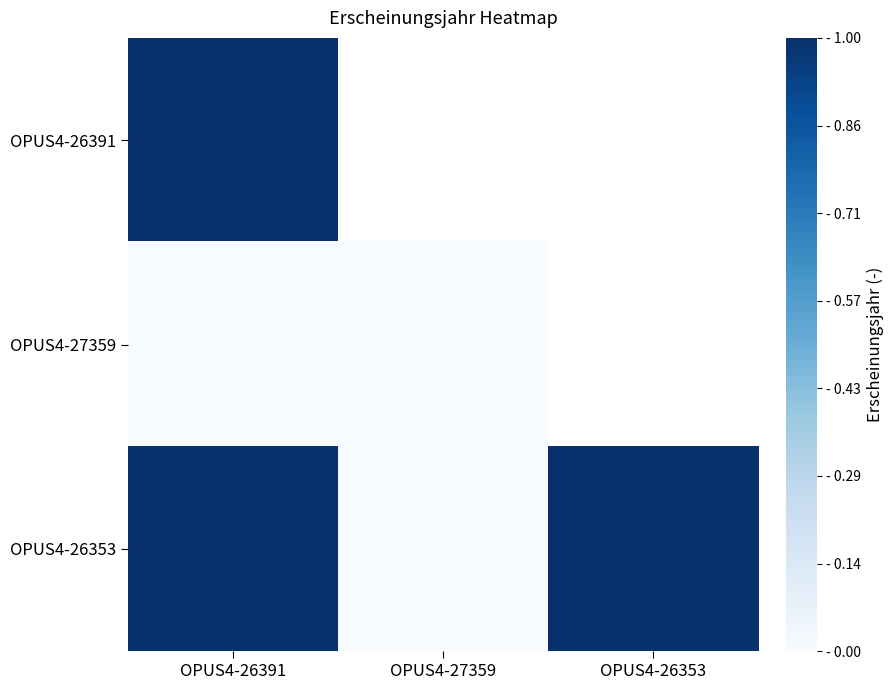

At which label is OPUS4-27359 closest to 0?

OPUS4-26391